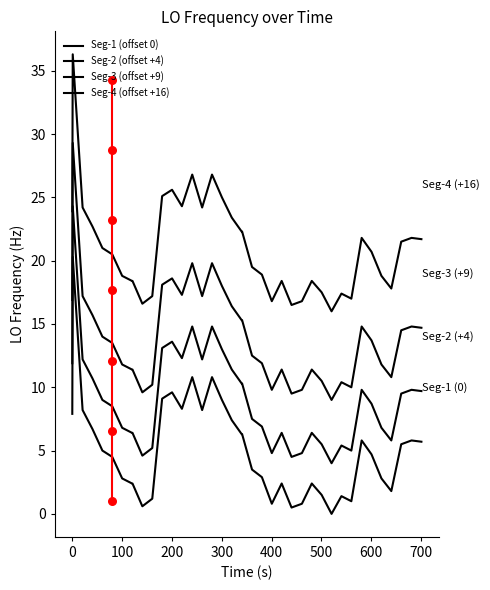

Which series has the largest total across all categories?

Seg-4 (offset +16)